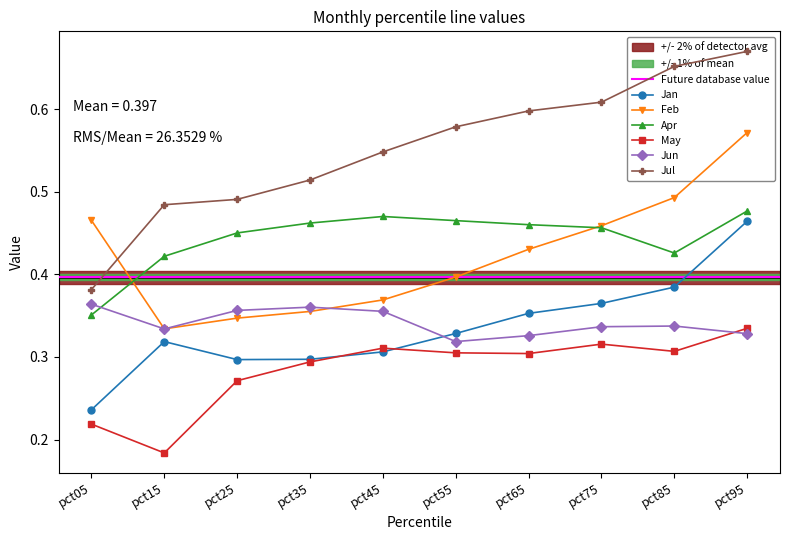

What is the sum of all Jan values?

3.3